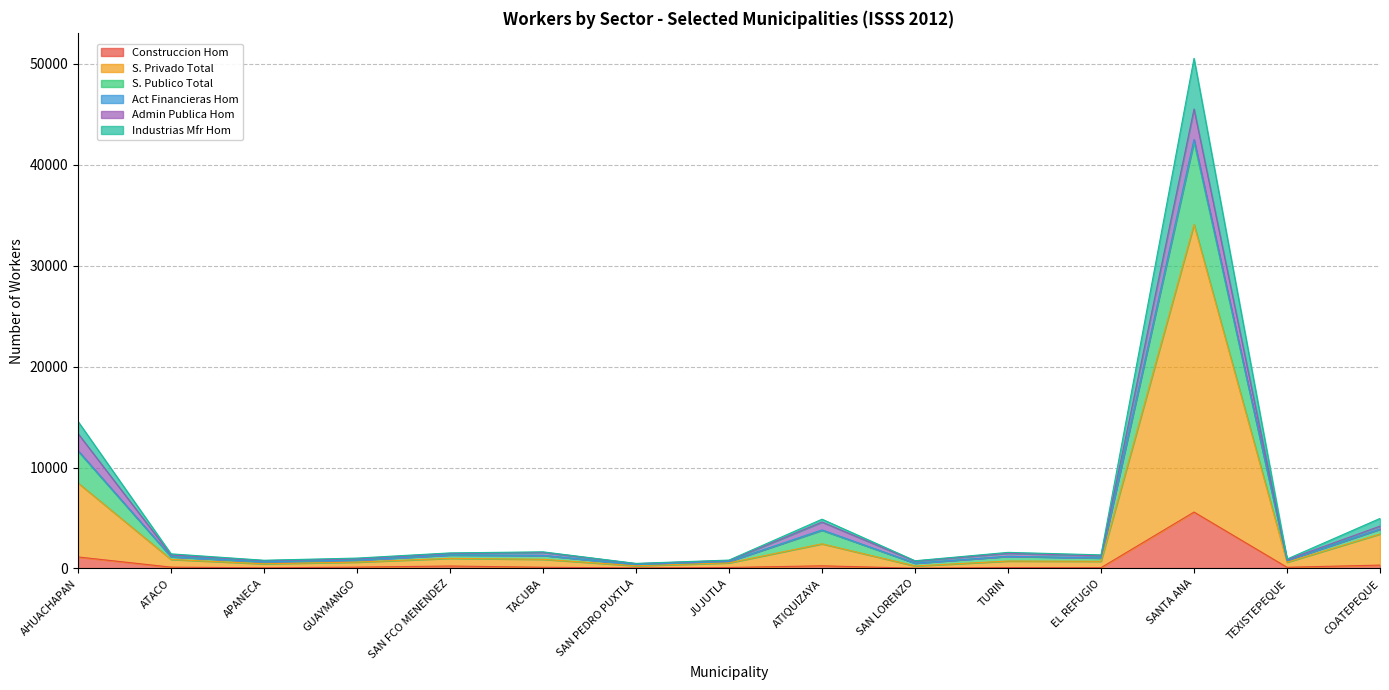

True or false: S. Privado Total and Construccion Hom intersect in this chart.

False